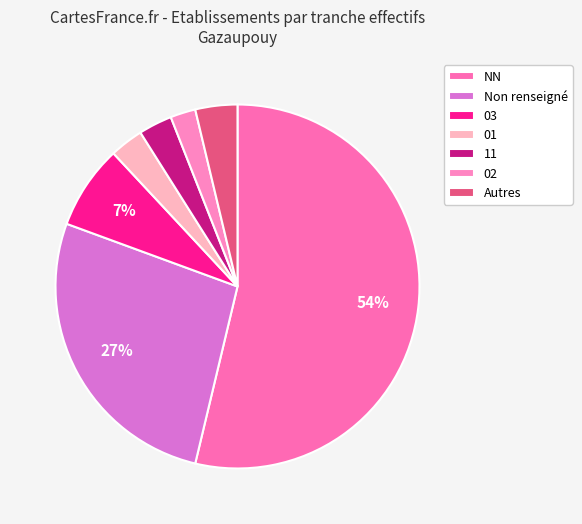

To the nearest percent, what is the average slice percentage?

14%